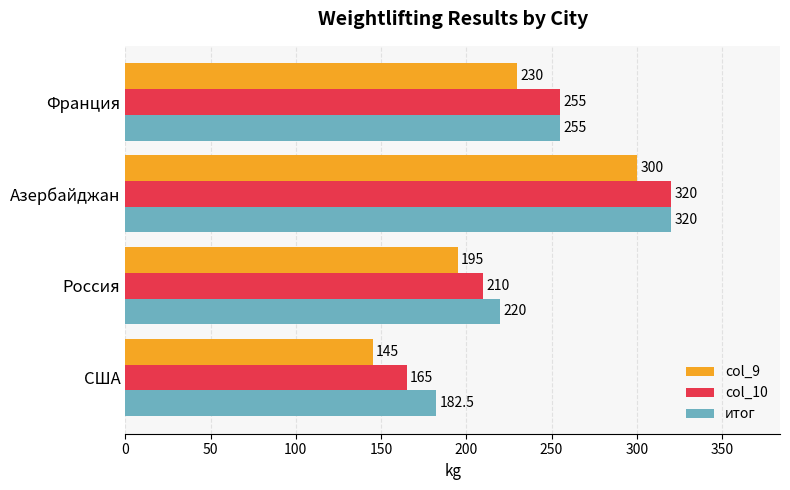

List the labels in order of итог value, smallest first.

США, Россия, Франция, Азербайджан